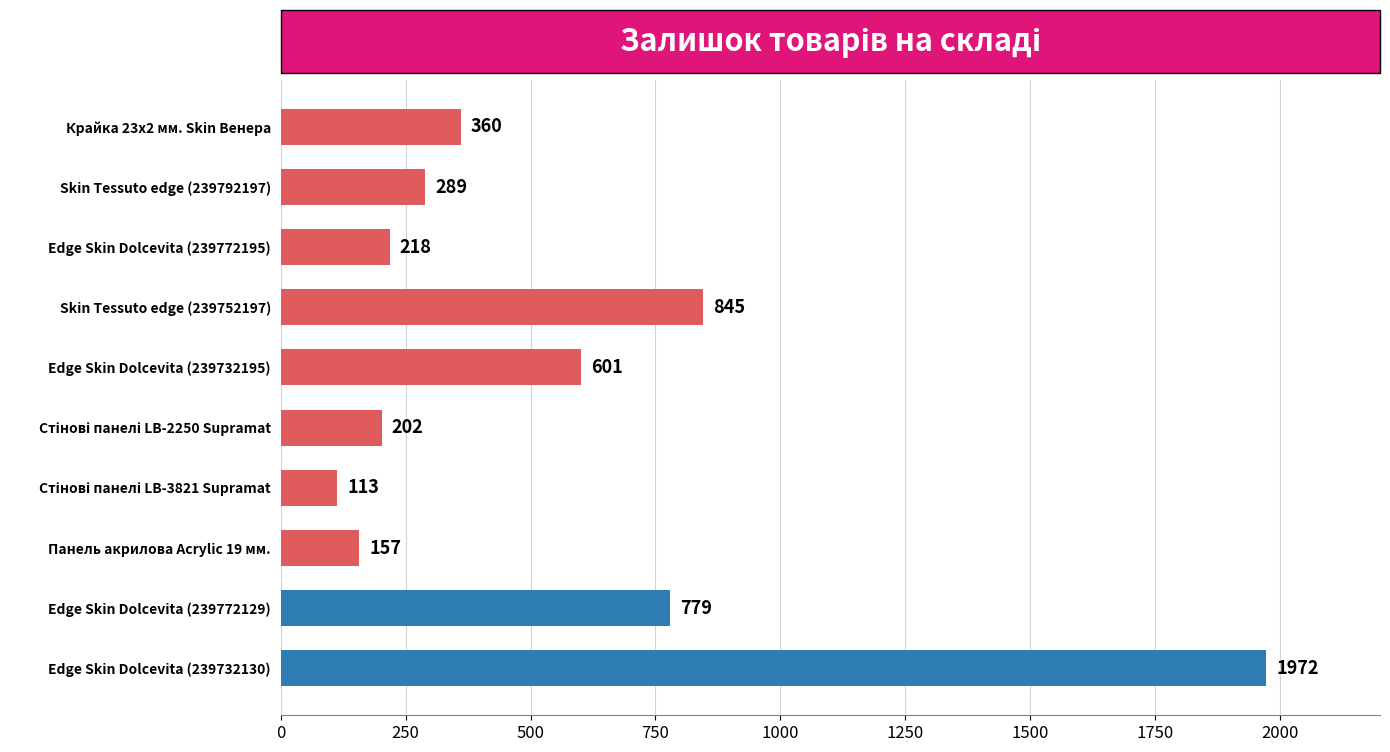

What is the smallest value displayed?

113